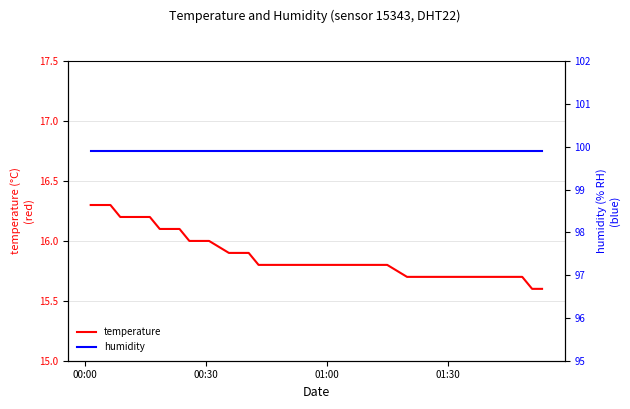

At which category is the sum across all series the highest?

00:00